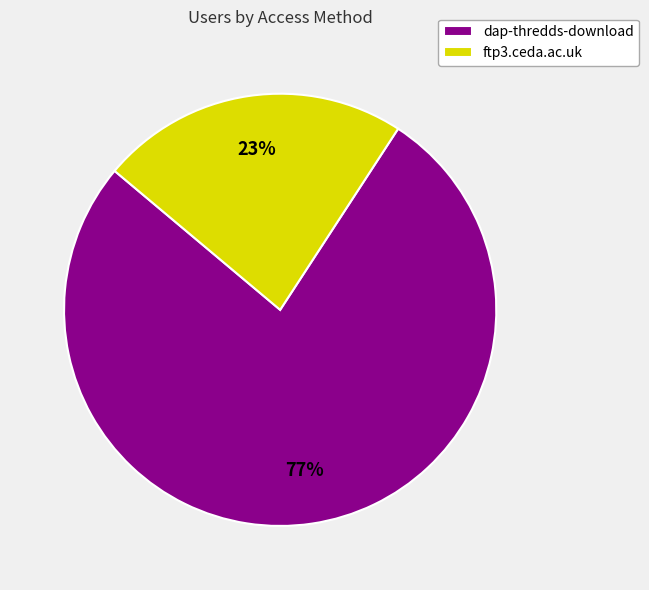

Approximately how many times larger is the value at ftp3.ceda.ac.uk compared to dap-thredds-download?

0.3